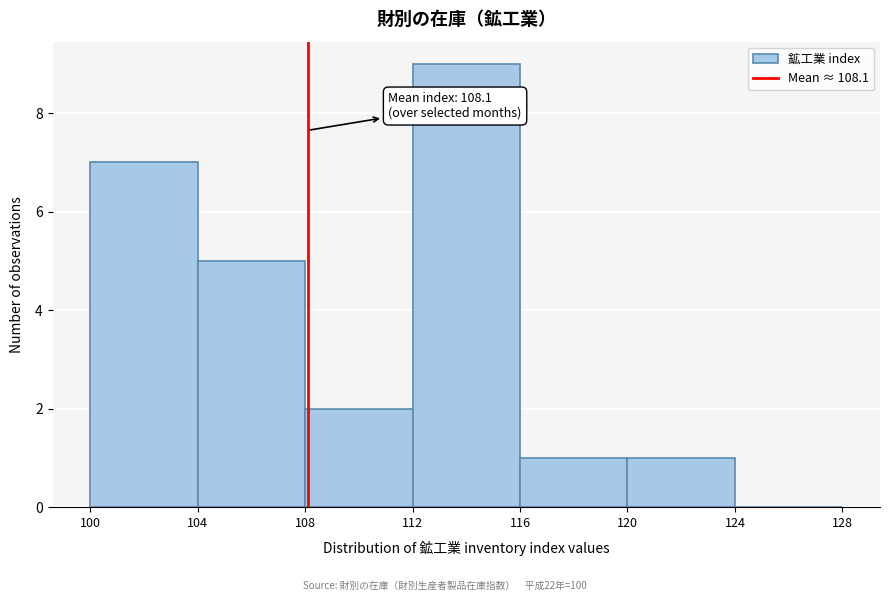

Which range on the x-axis has the tallest bar?

112 to 116